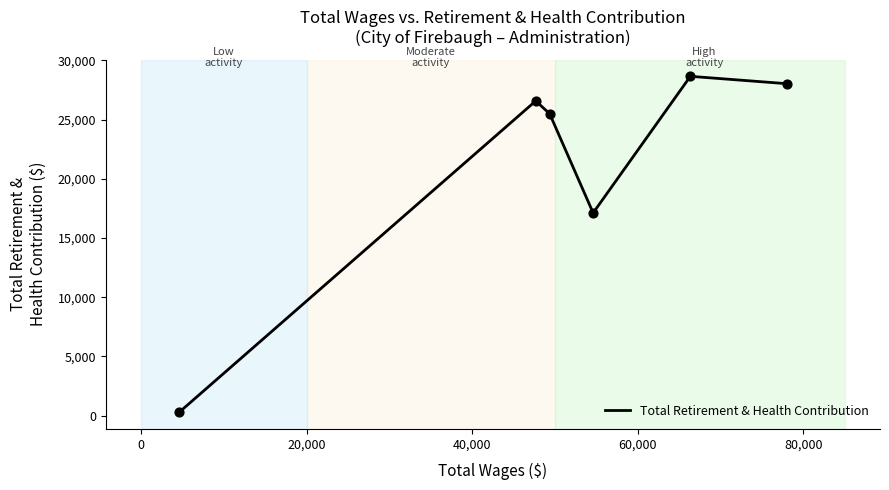

What is the maximum value shown in the chart?

28653